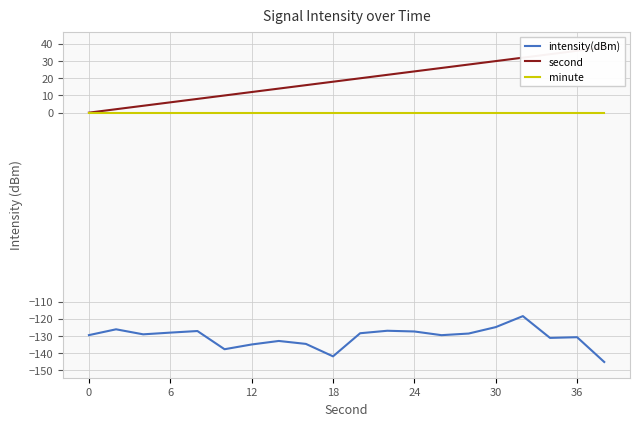

True or false: intensity(dBm) has a value of -127.3 at 24.

True